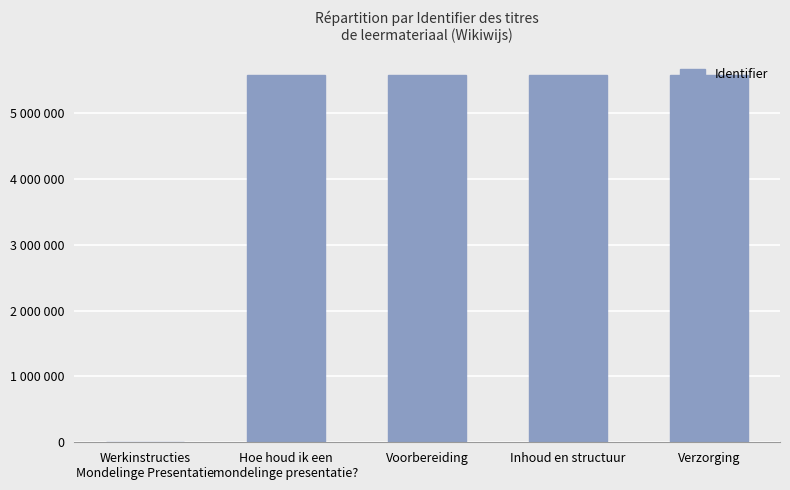

Where does the data first go above 5587267?

Inhoud en structuur